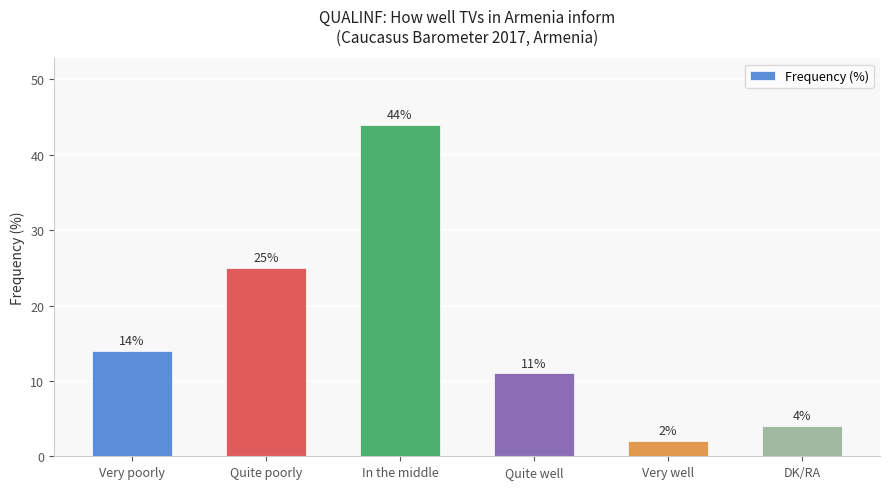

Rank the categories by value from highest to lowest.

In the middle, Quite poorly, Very poorly, Quite well, DK/RA, Very well